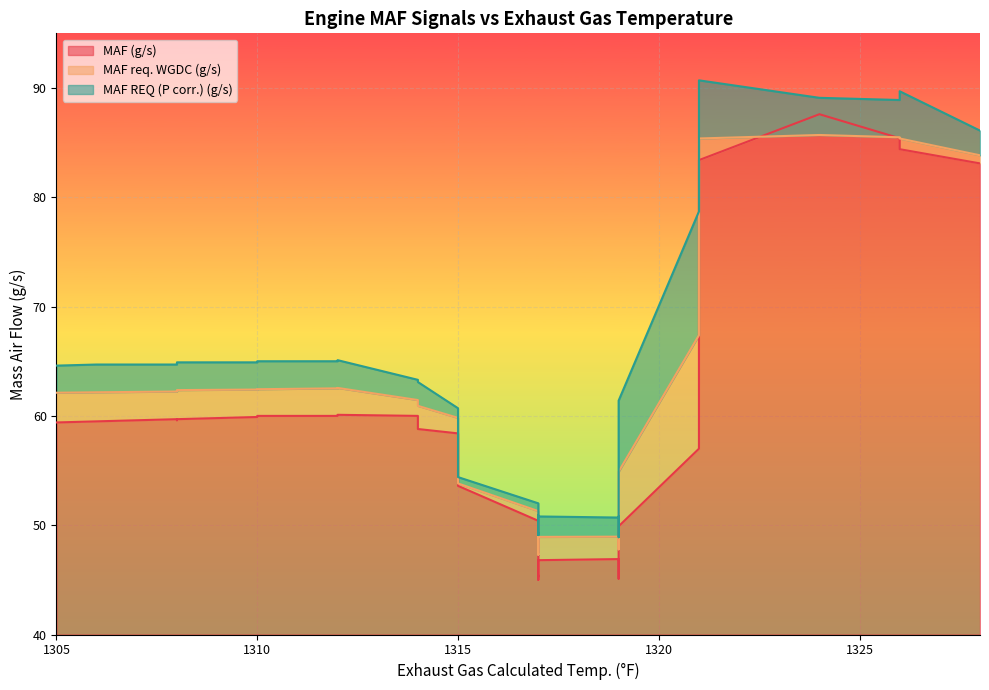

What are all the series names shown in the legend?

MAF (g/s), MAF req. WGDC (g/s), MAF REQ (P corr.) (g/s)